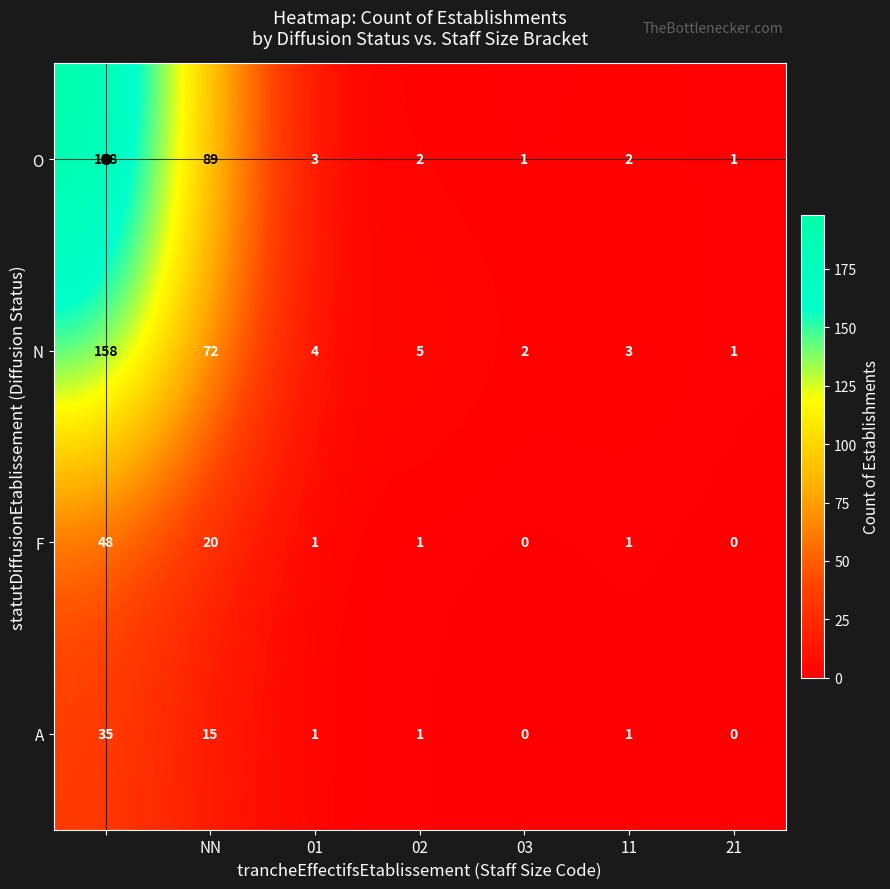

What is the average value of the O series?

42